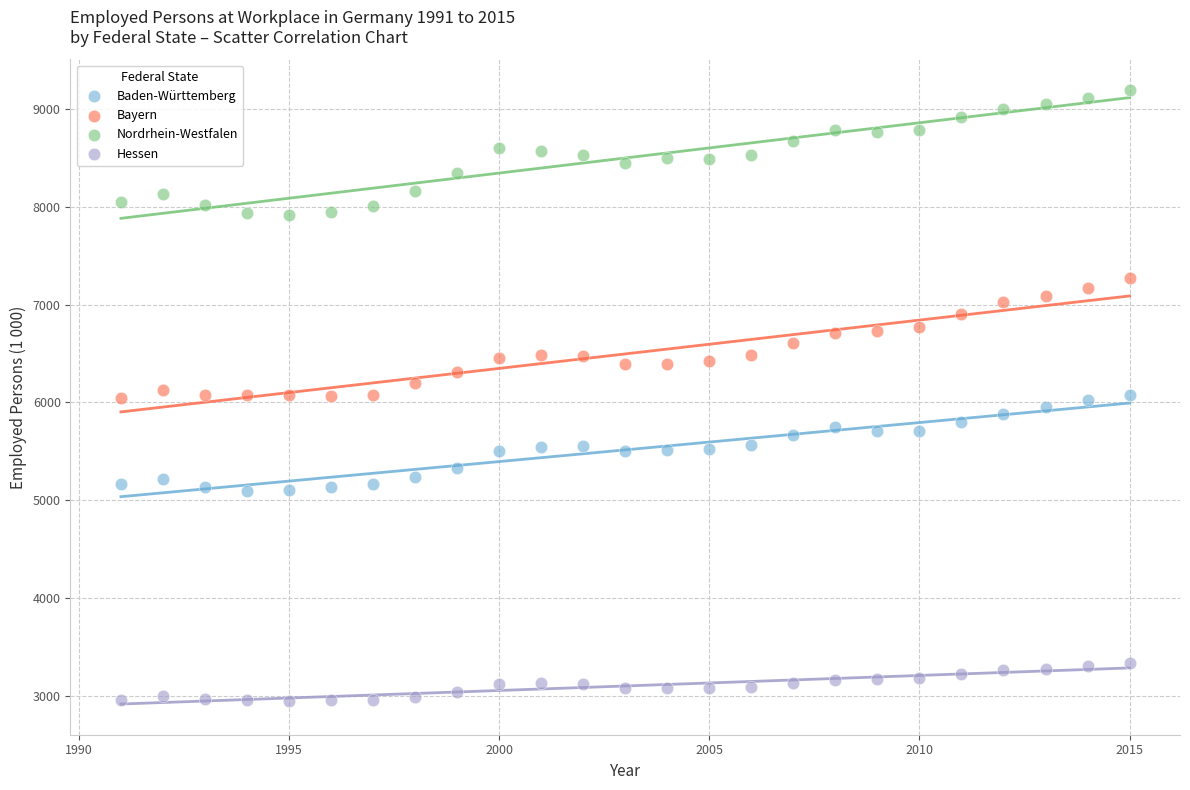

Which series contains the lowest Y value?

Hessen